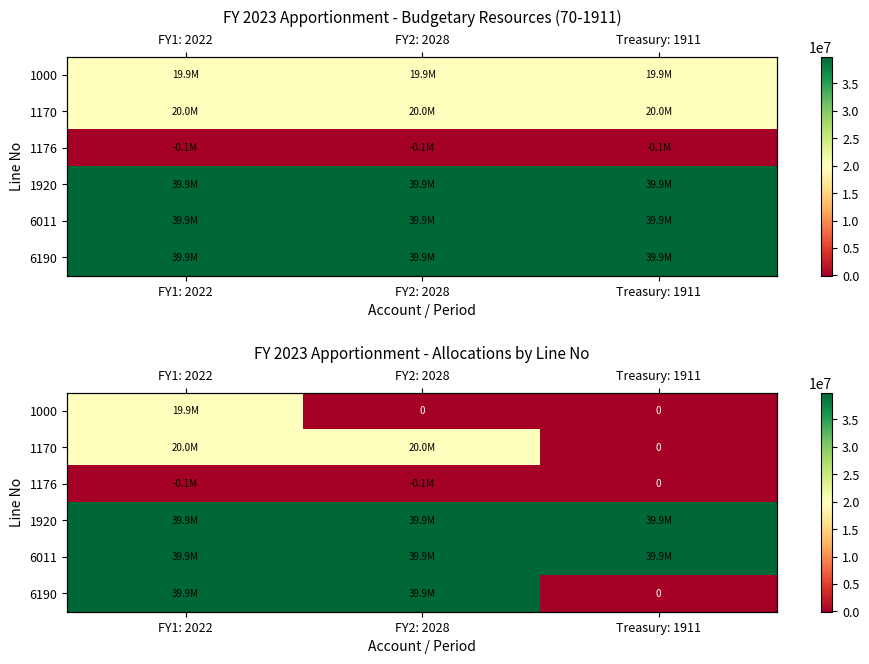

Which series has the largest range (max minus min)?

6190